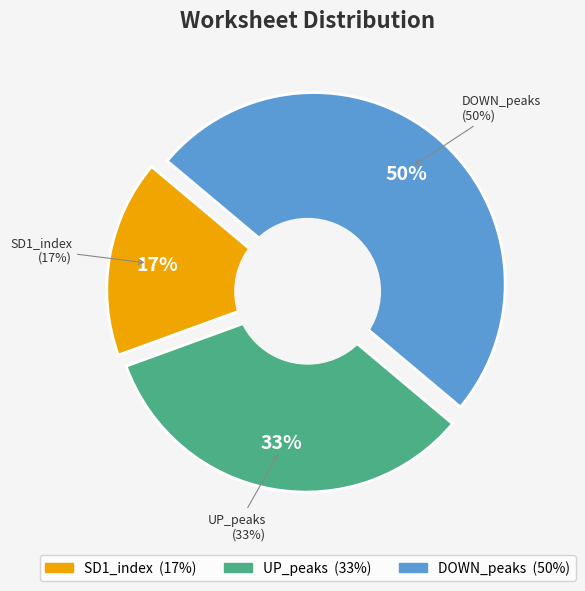

Combined, what portion of the pie is UP_peaks and DOWN_peaks?

83.3%